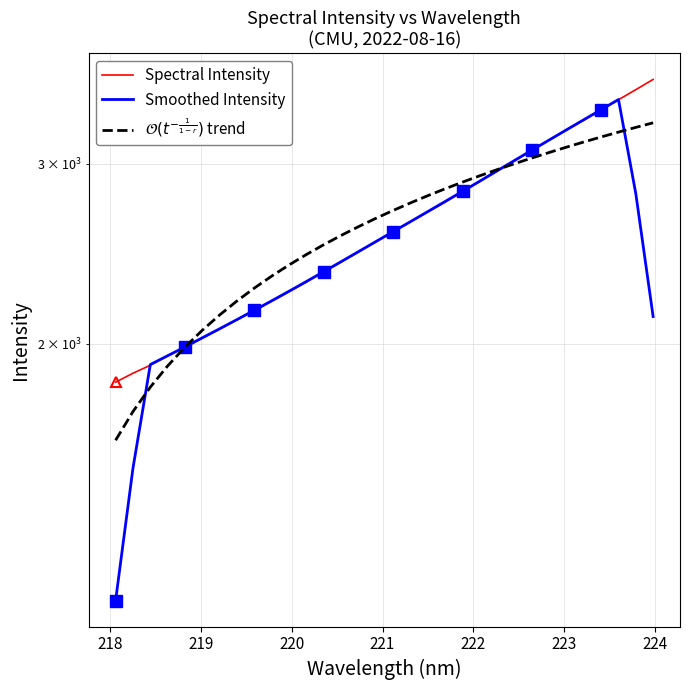

What are all the series names shown in the legend?

Spectral Intensity, Smoothed Intensity, $\mathcal{O}(t^{-\frac{1}{1-r}})$ trend